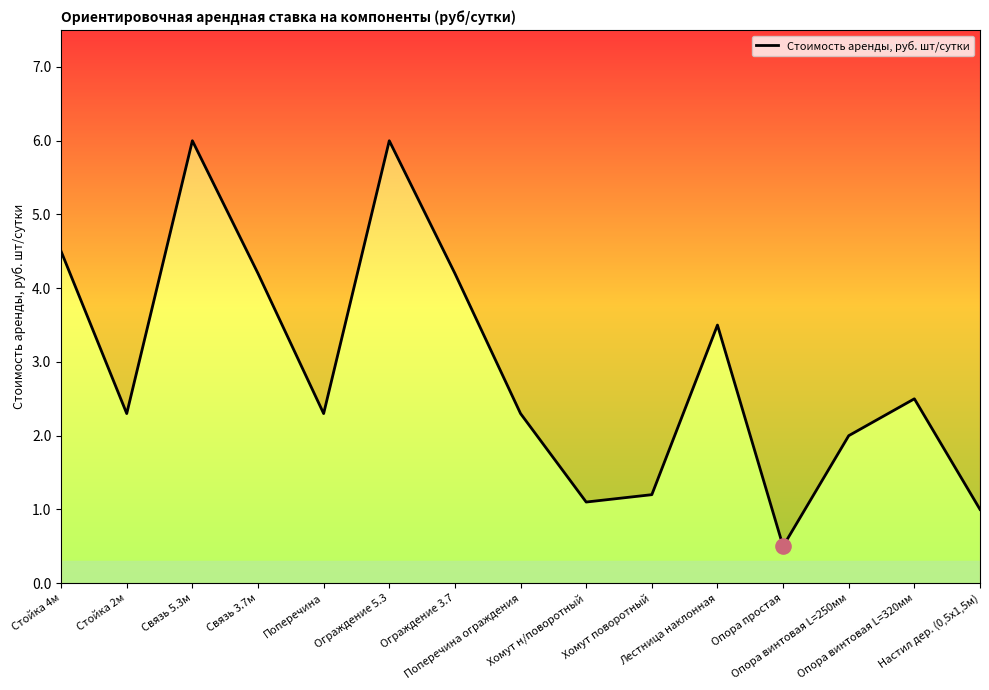

Between Хомут н/поворотный and Лестница наклонная, which is larger?

Лестница наклонная